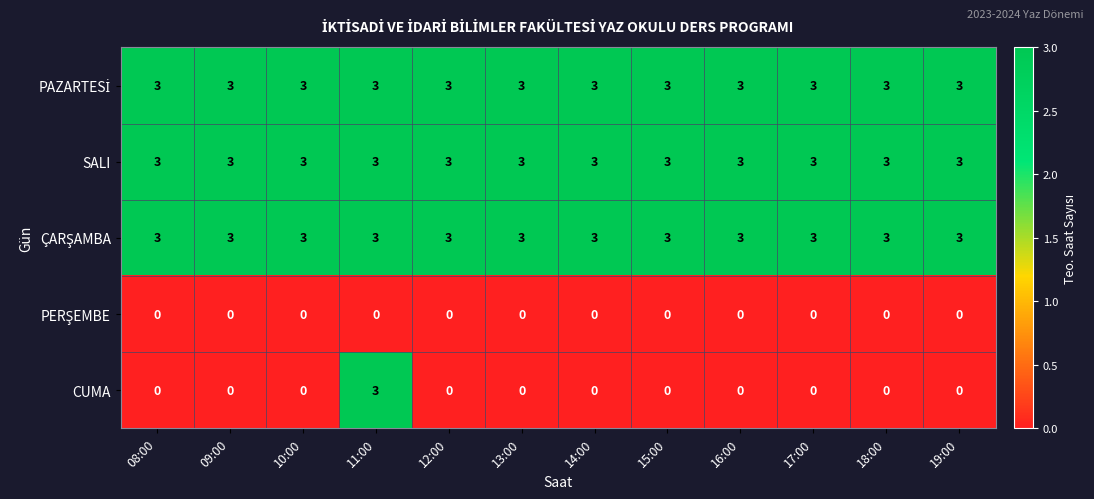

At how many categories does at least one series exceed 1?

12